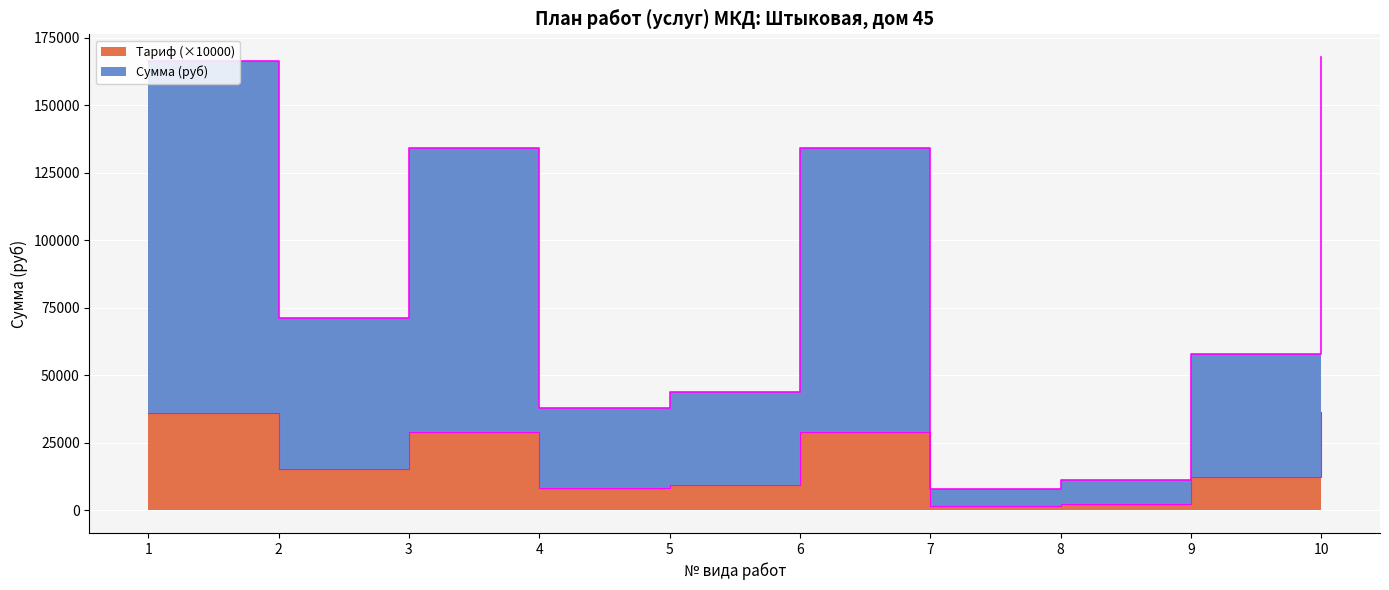

Is it true that Сумма (руб) equals 111370.5 at 10?

False